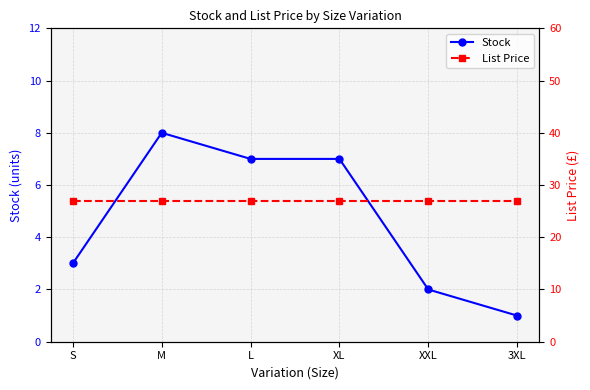

True or false: Stock and List Price intersect in this chart.

False